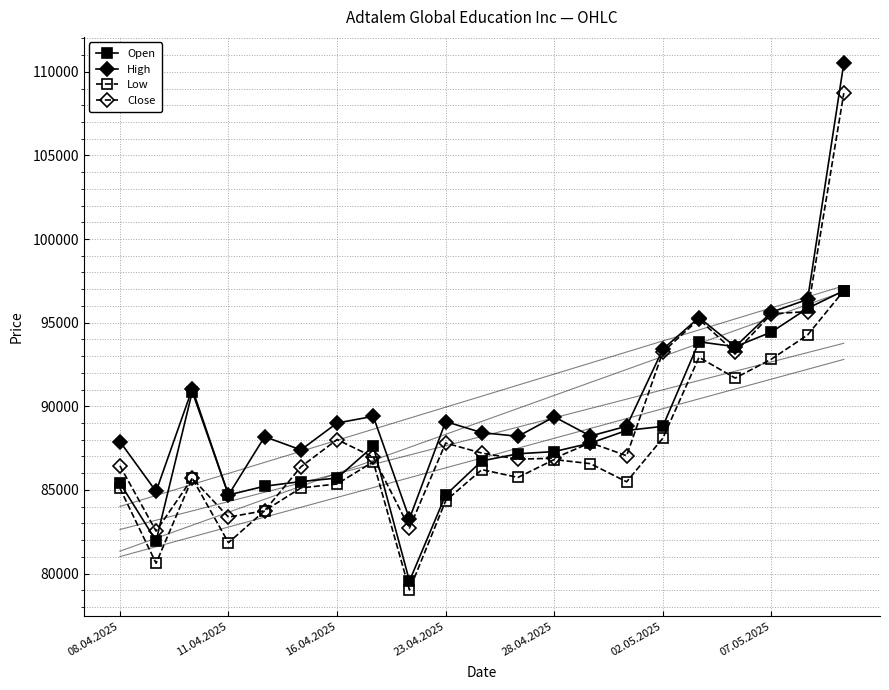

True or false: Open and Low cross at least once.

False